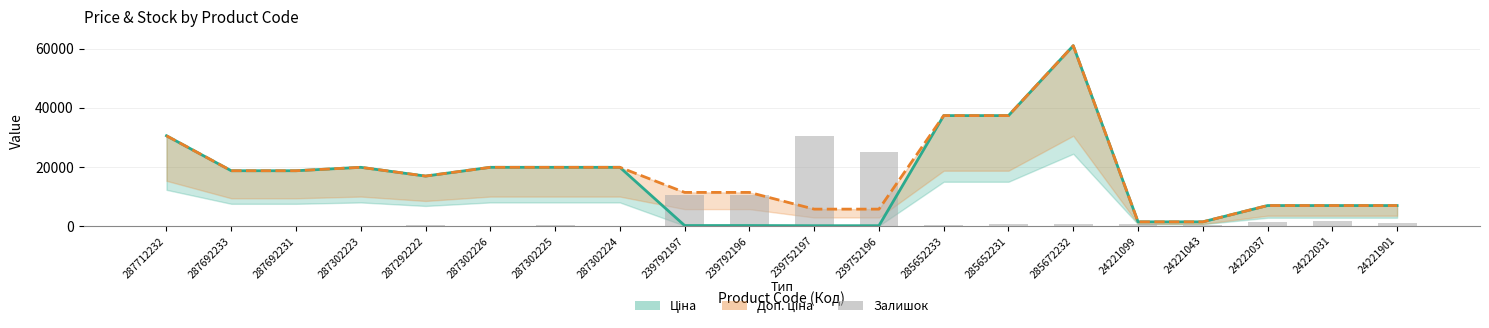

How many categories are shown in the chart?

20